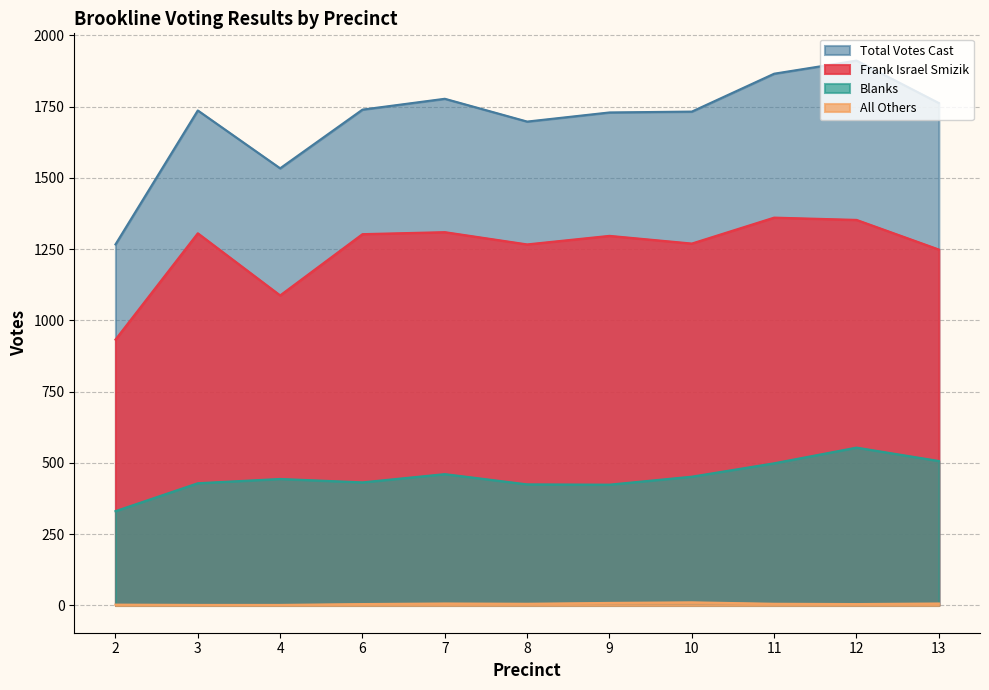

How many data points in Blanks are less than 444?

5